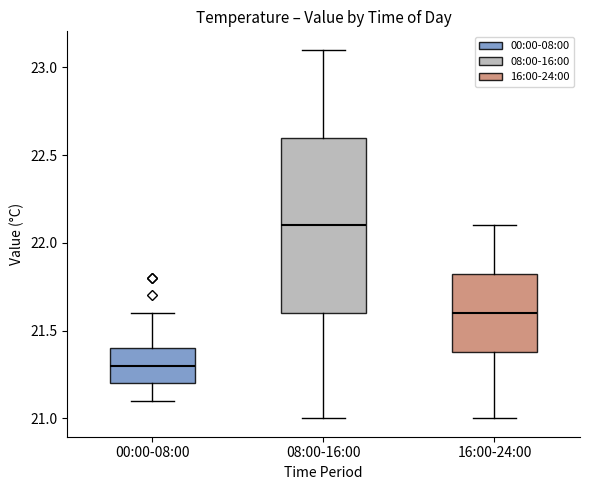

Which box has the highest median line?

08:00-16:00